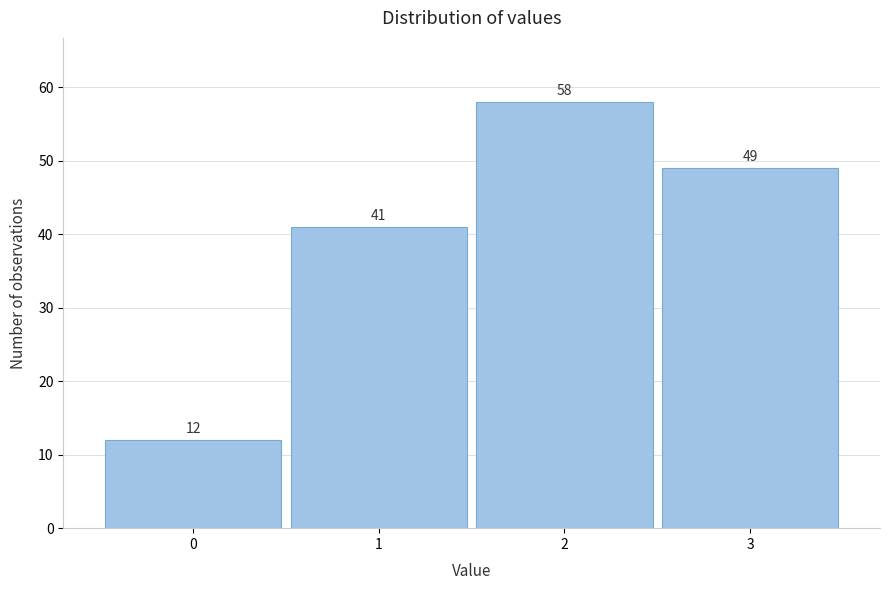

How tall is the bar that spans 2.5 to 3.5 on the x-axis?

49